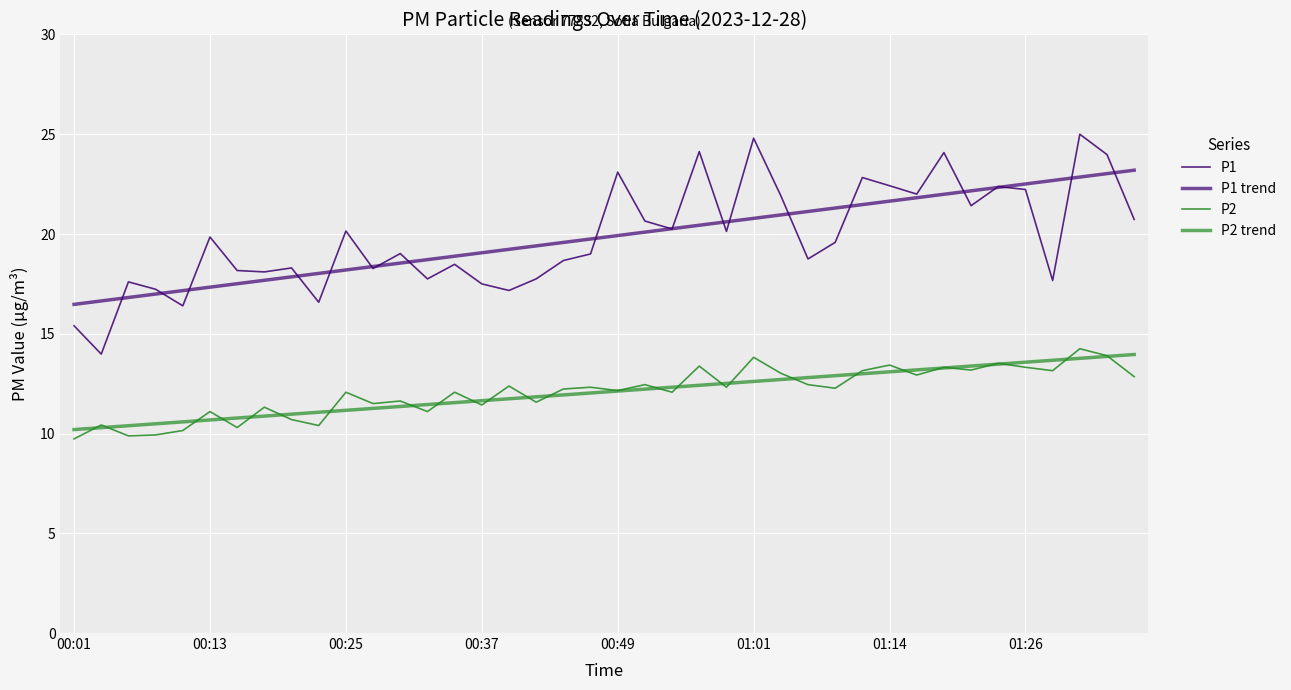

Does the chart have visible grid lines?

Yes